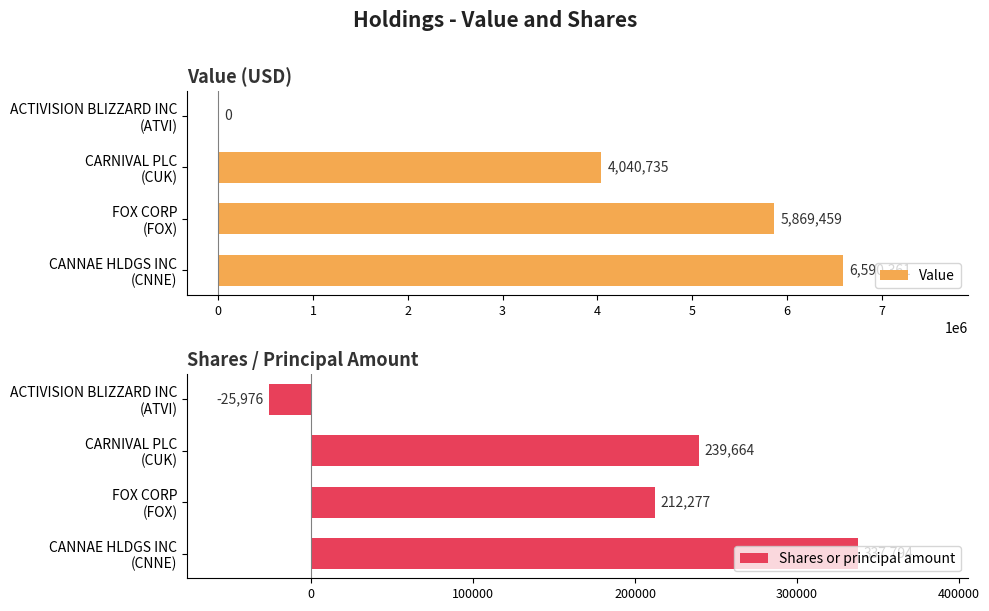

Rank the series by their average value, from lowest to highest.

Shares or principal amount, Value